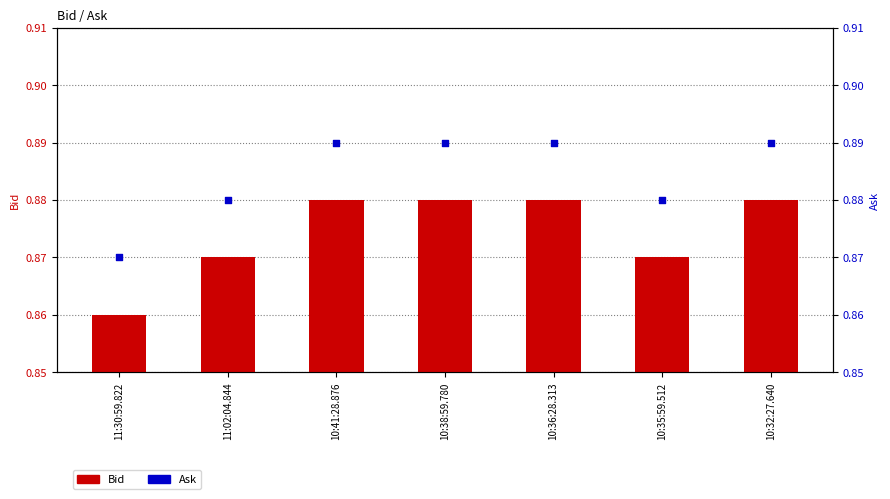

Which series has the largest total across all categories?

Ask